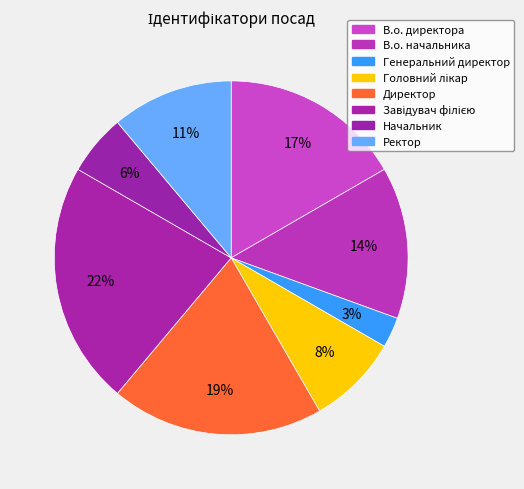

Is there a majority slice in this chart?

No